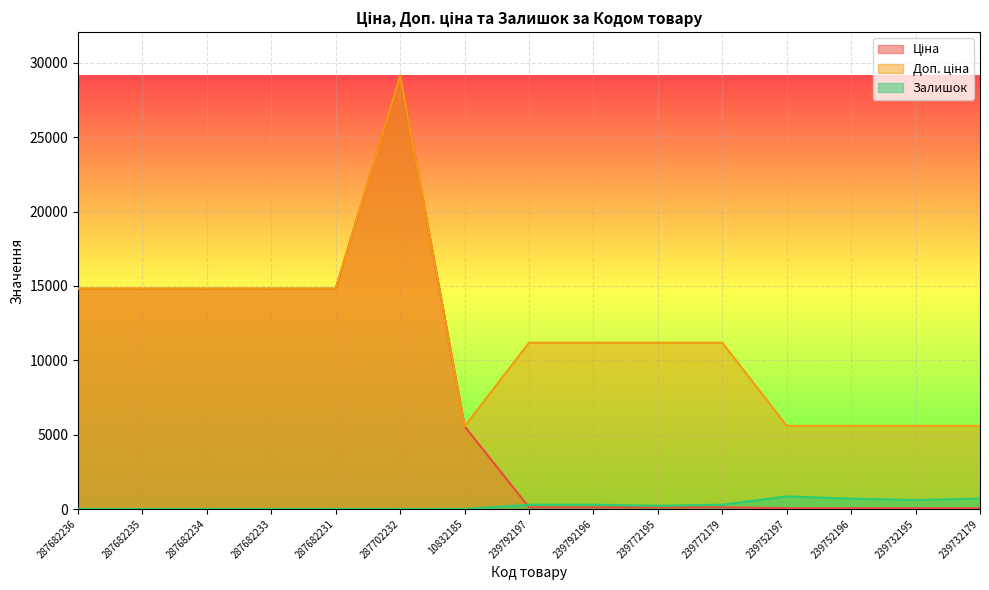

What is the label of the 4th point from the right?

239752197